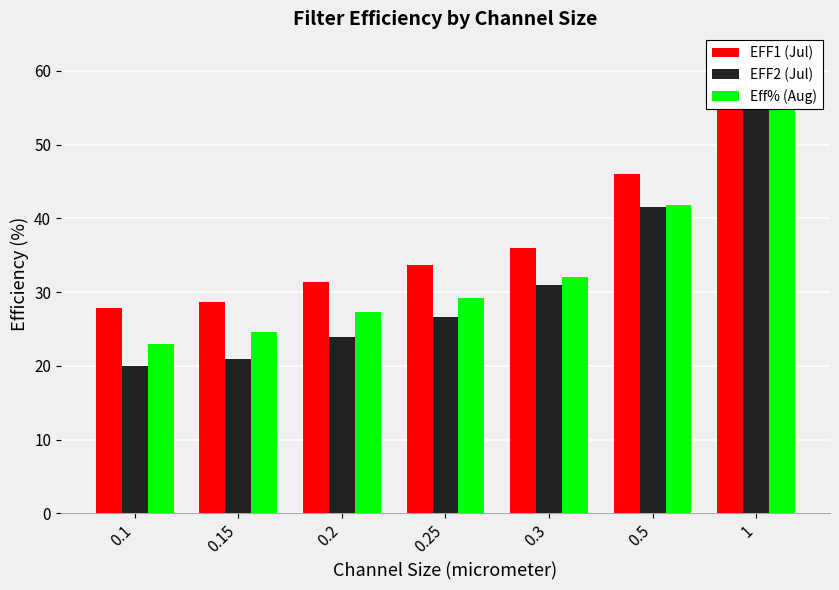

How many categories are shown in the chart?

7